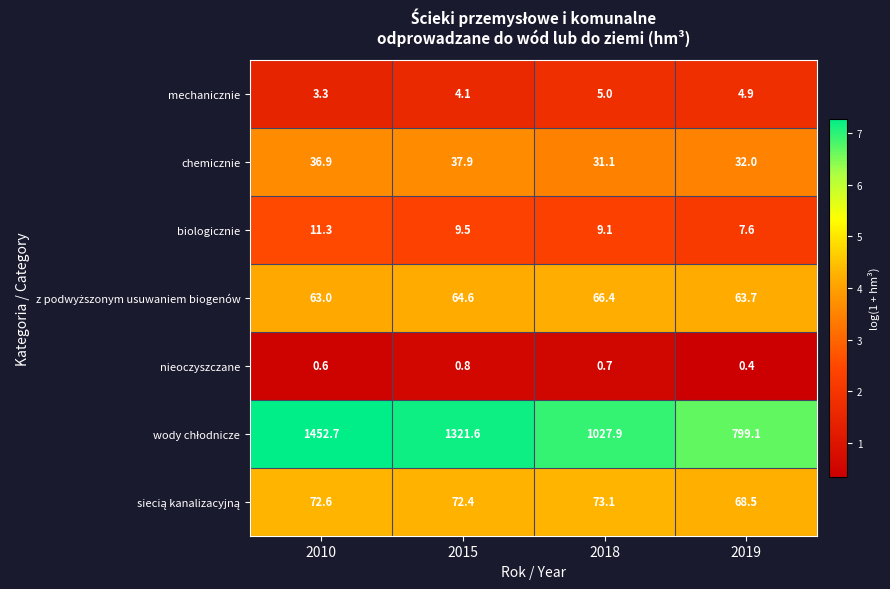

Read the nieoczyszczane value at 2010.

0.6